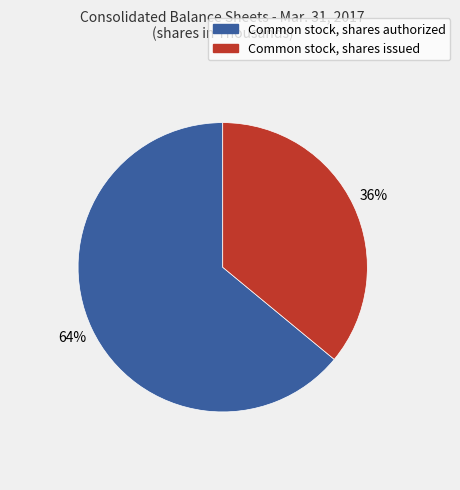

What percentage is the Common stock, shares issued slice, to the nearest percent?

36%